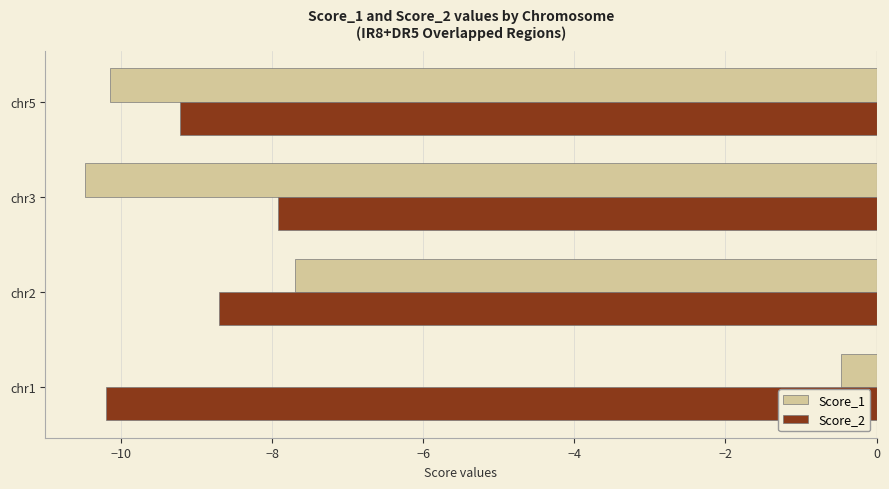

Between chr2 and chr5, which series saw the biggest shift?

Score_1